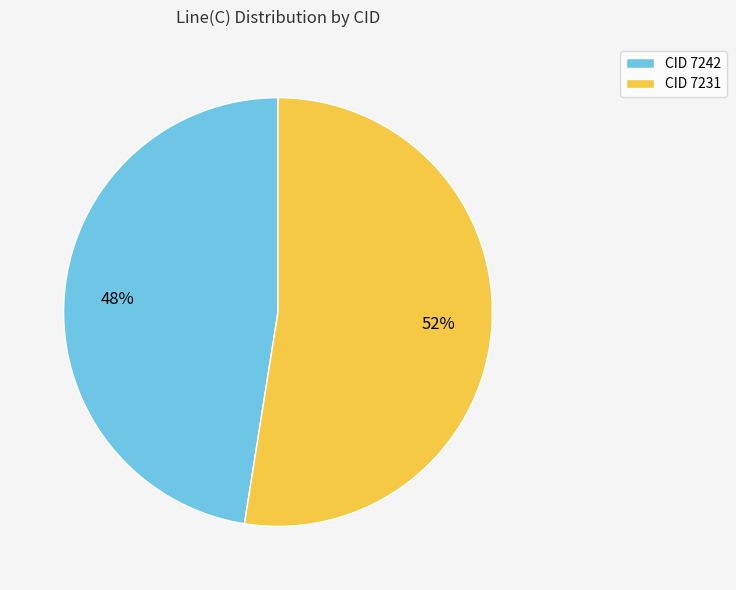

Combined, do CID 7231 and CID 7242 account for over 50%?

Yes